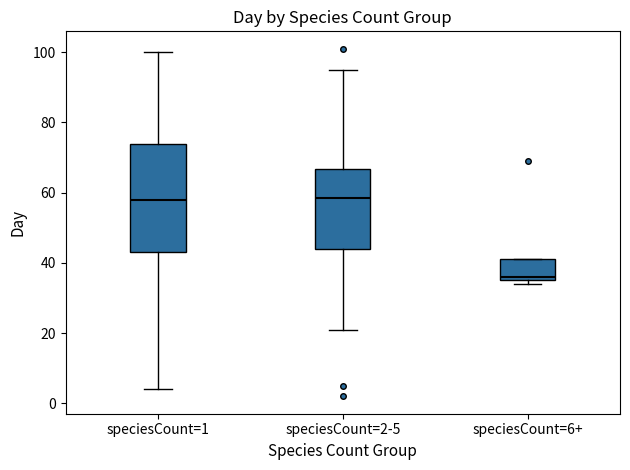

Reading left to right, transcribe this box plot: for each box, give where its median line is, the range the box spans, and where its two whiskers end, as read against the y-axis. The values are not printed on the chart, so give them approximately, as read against the axis.

speciesCount=1: median 58, box 44 to 74, whiskers 4 to 100
speciesCount=2-5: median 58, box 44 to 66, whiskers 22 to 96
speciesCount=6+: median 36 (just above the box's lower edge), box 36 to 42, whiskers 34 to 42